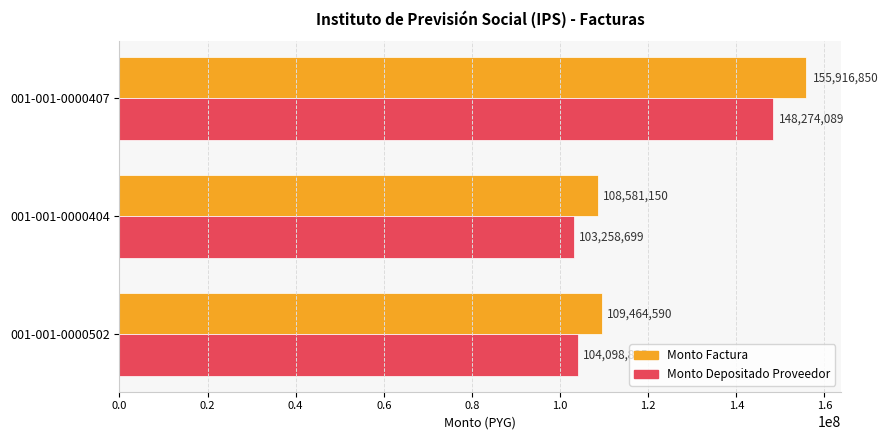

At which category is the sum across all series the highest?

001-001-0000407